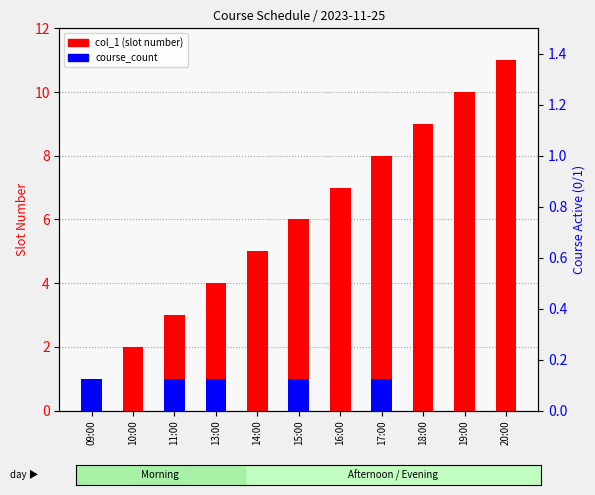

The course_count series shows 1 at 09:00. True or false?

True